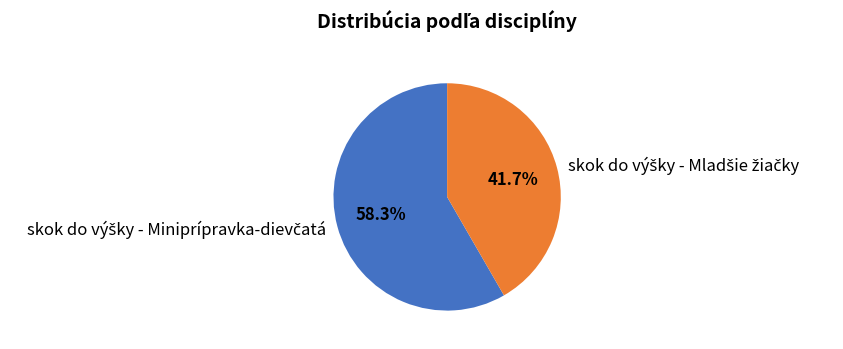

Is there any slice that represents more than half of the pie?

Yes